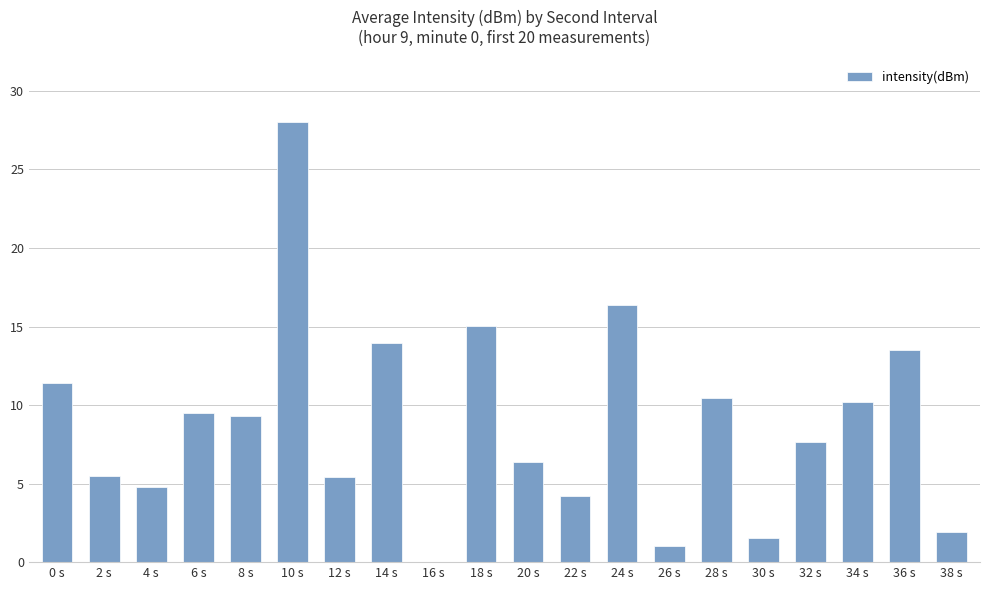

What is the approximate value at 28 s?

10.4